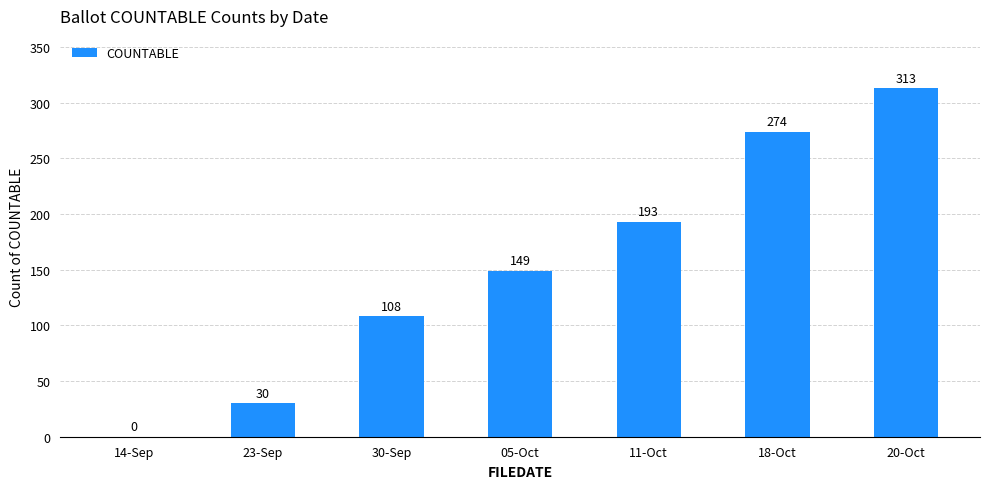

Read the value at 05-Oct, to the nearest 50.

150